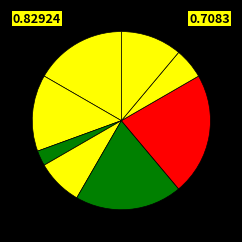

How many segments does this pie chart have?

8